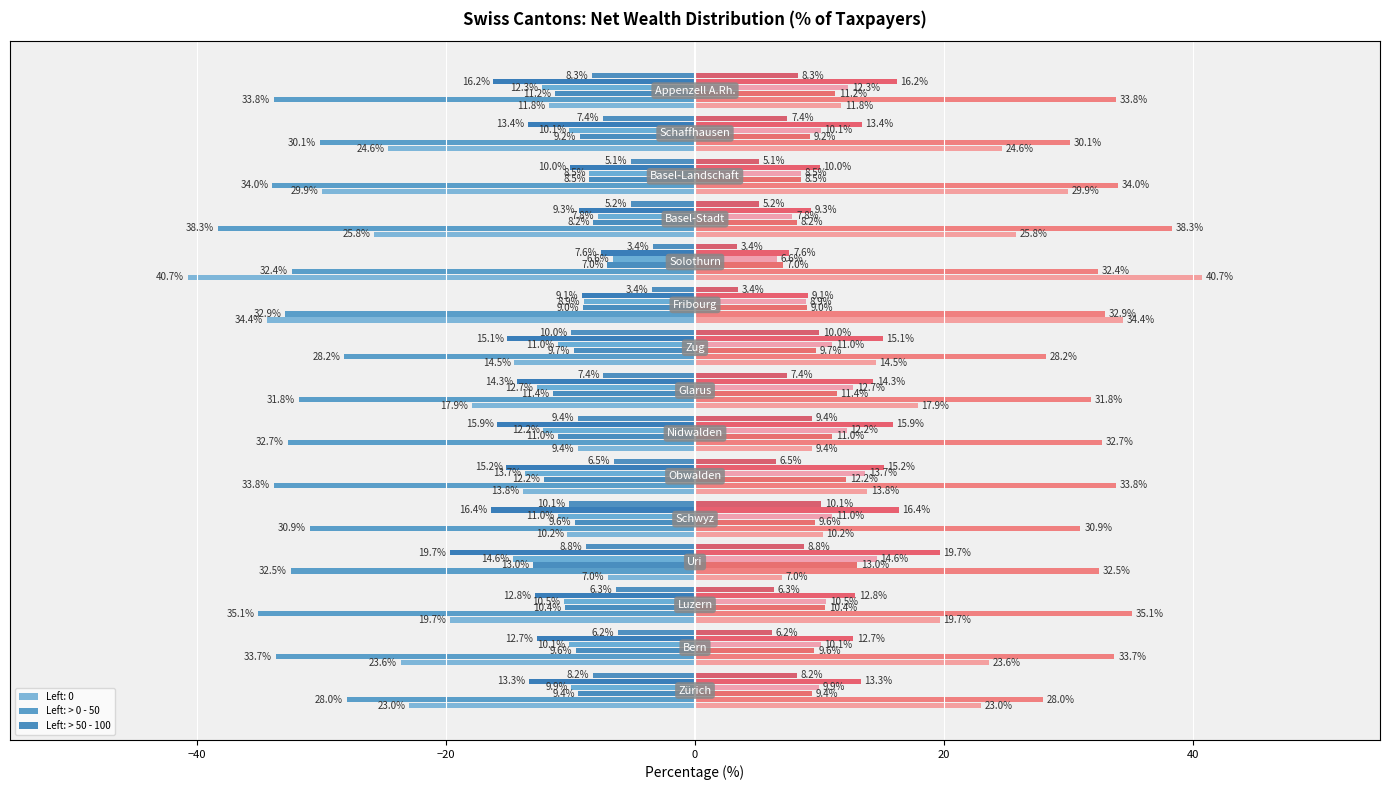

What is the value of the > 100 - 200 bar at the 9th from the left?

-11.0